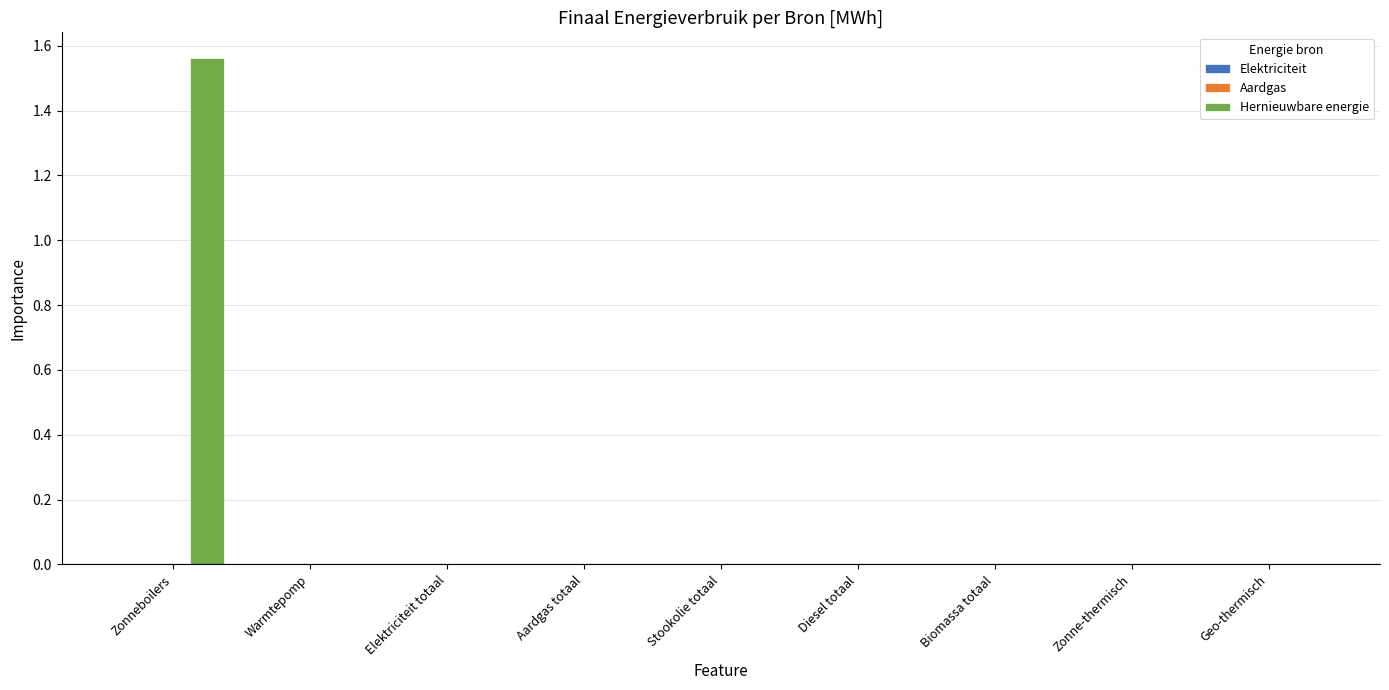

Is it true that the value at Diesel totaal is 0.0?

True